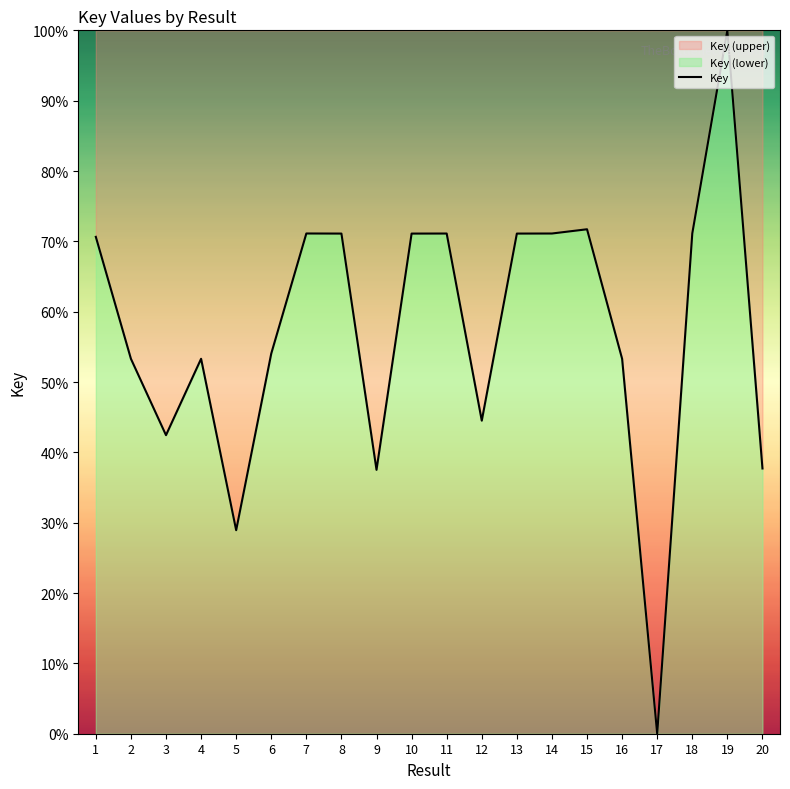

How many interior local peaks (higher than both neighbors) does the data have?

5